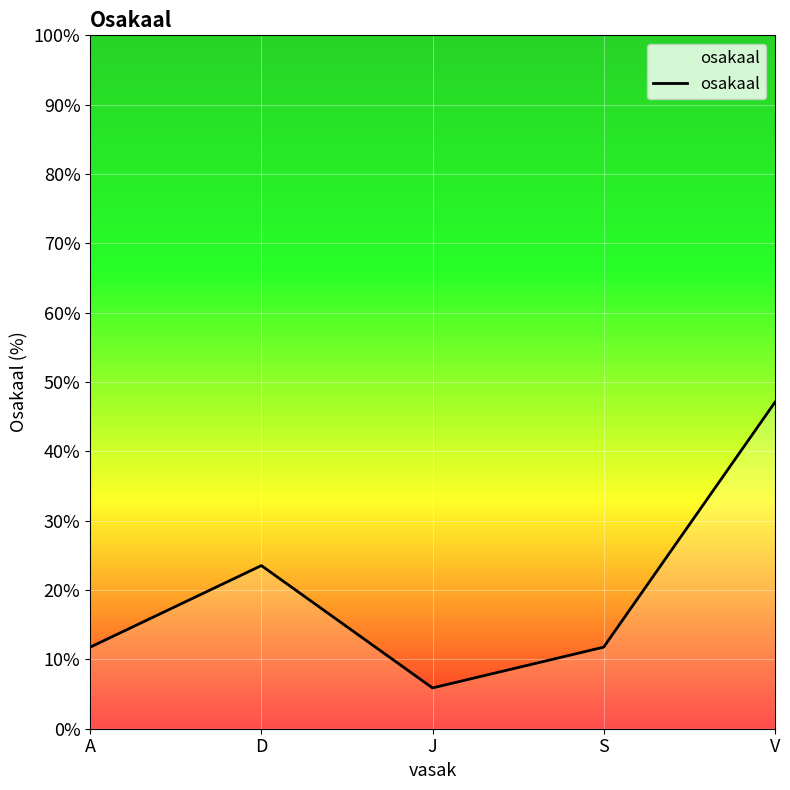

What is the average value?

20.0